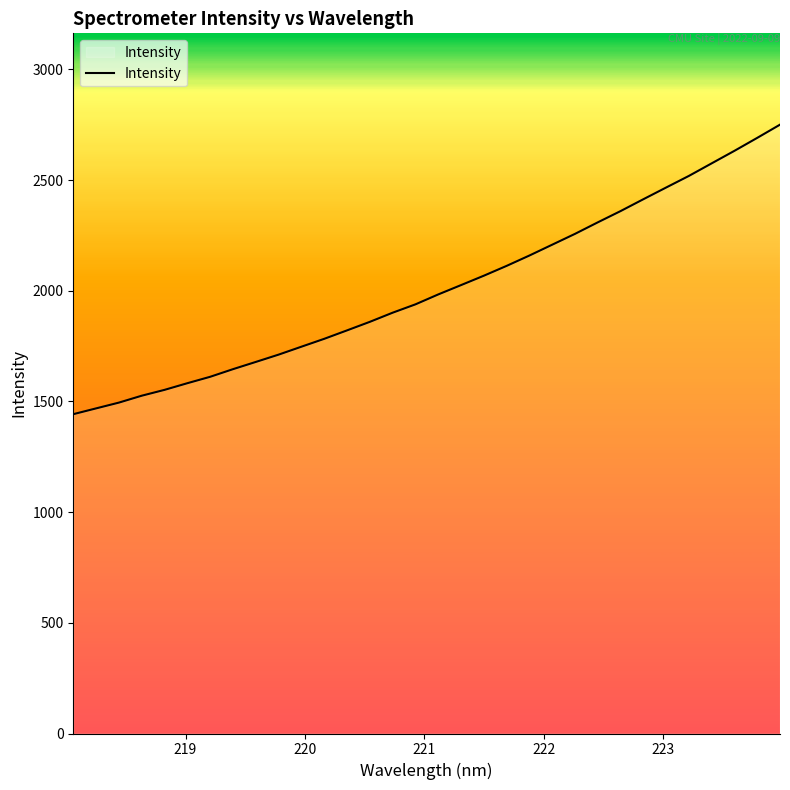

What is the minimum value shown in the chart?

1442.5